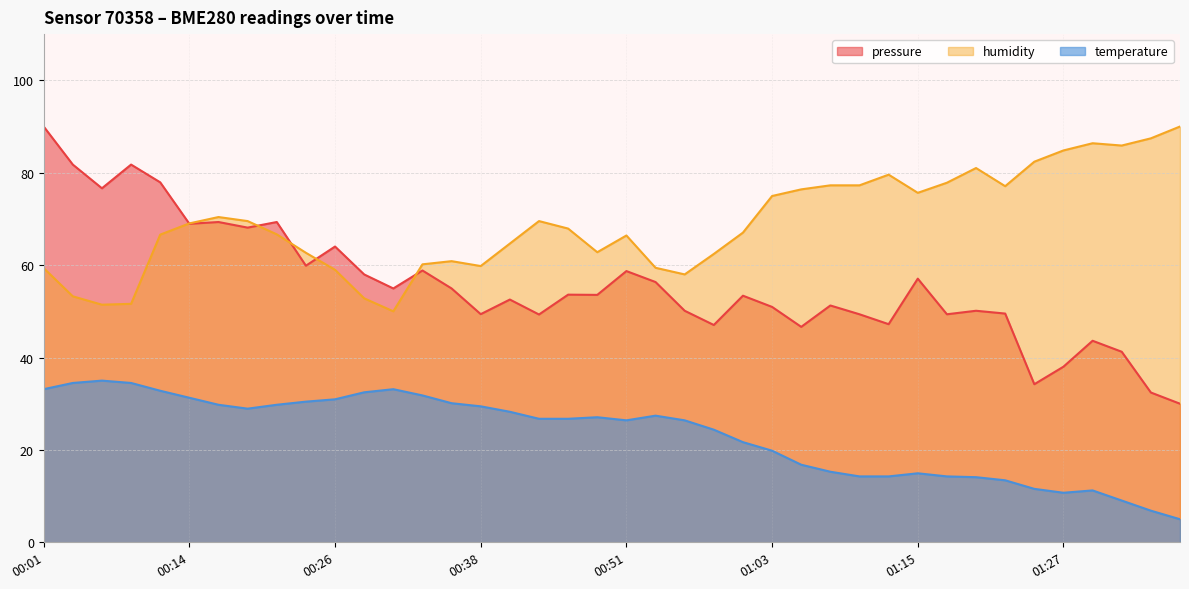

What position from the right is 00:21?

32